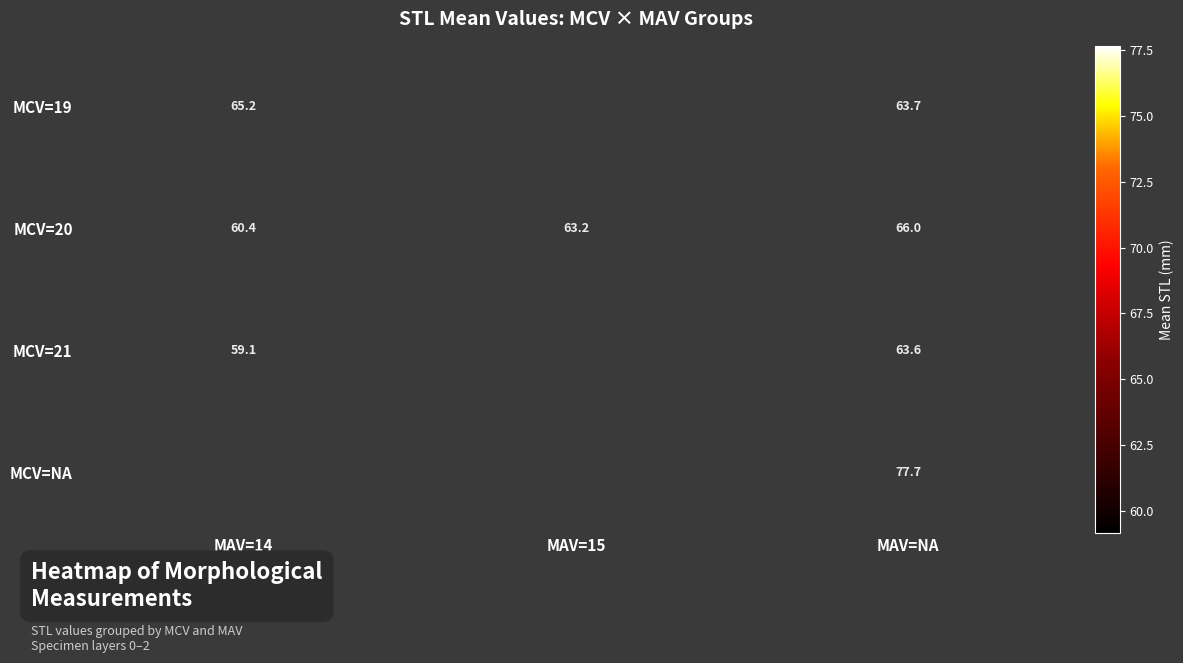

True or false: MCV=19 has a value of 111.3 at MAV=14.

False